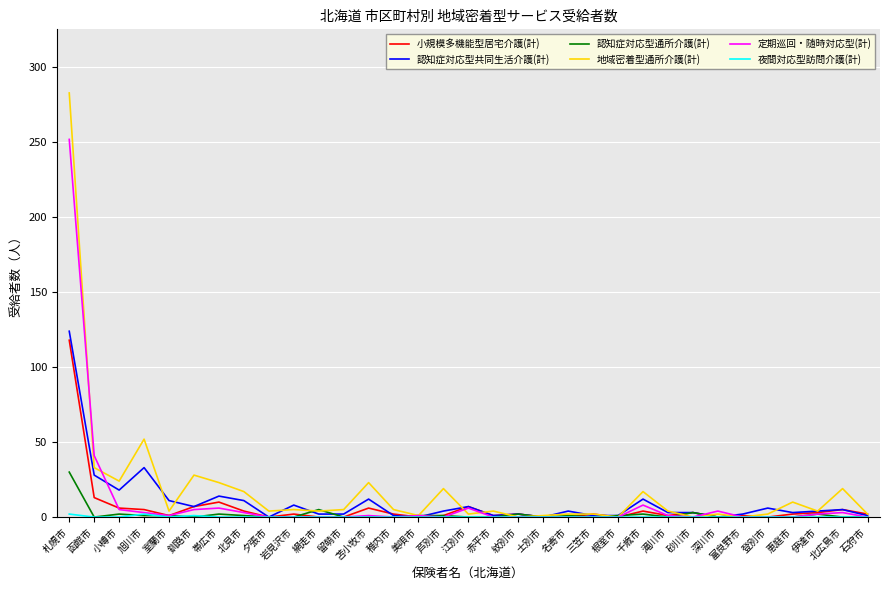

At which category is the sum across all series the highest?

札幌市